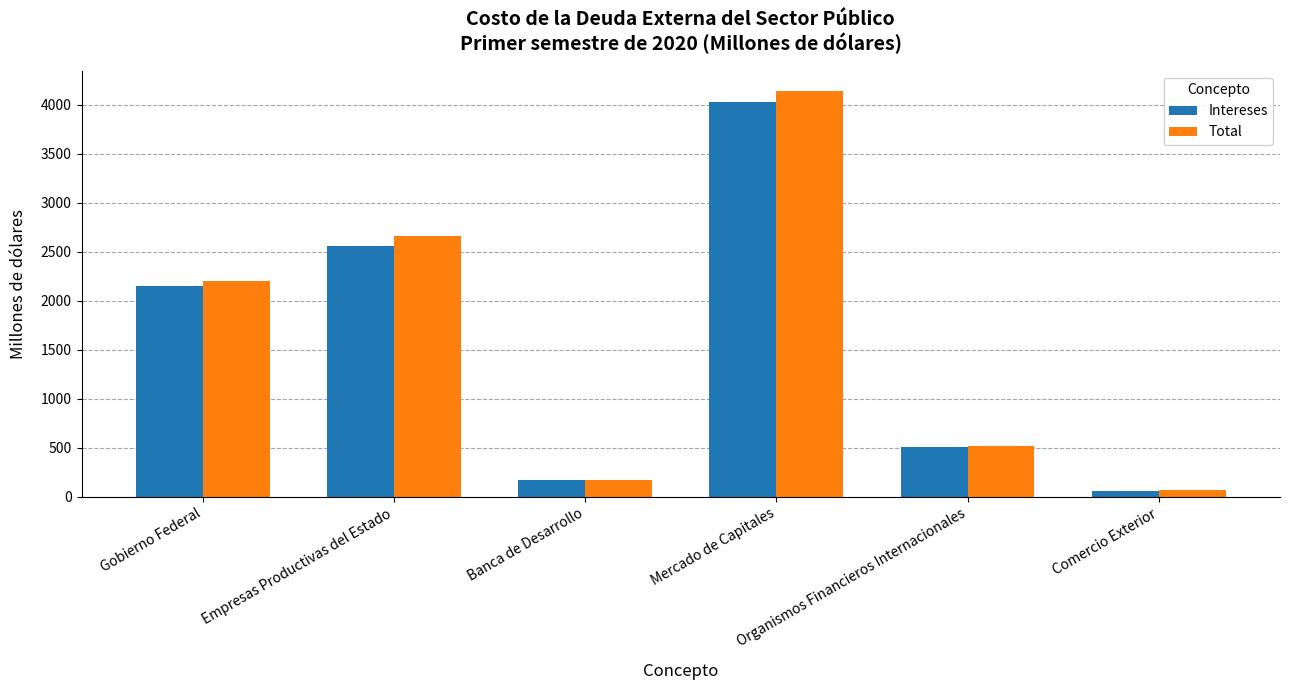

At how many categories does at least one series exceed 1992?

3